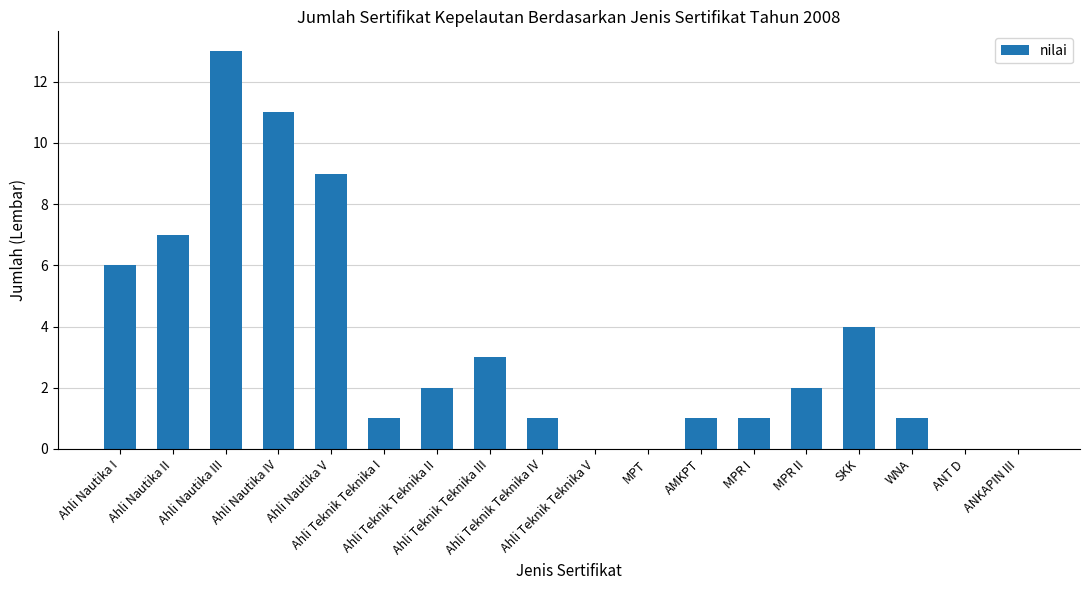

Reading left to right, transcribe all the data shown in this chart.

6	7	13	11	9	1	2	3	1	0	0	1	1	2	4	1	0	0